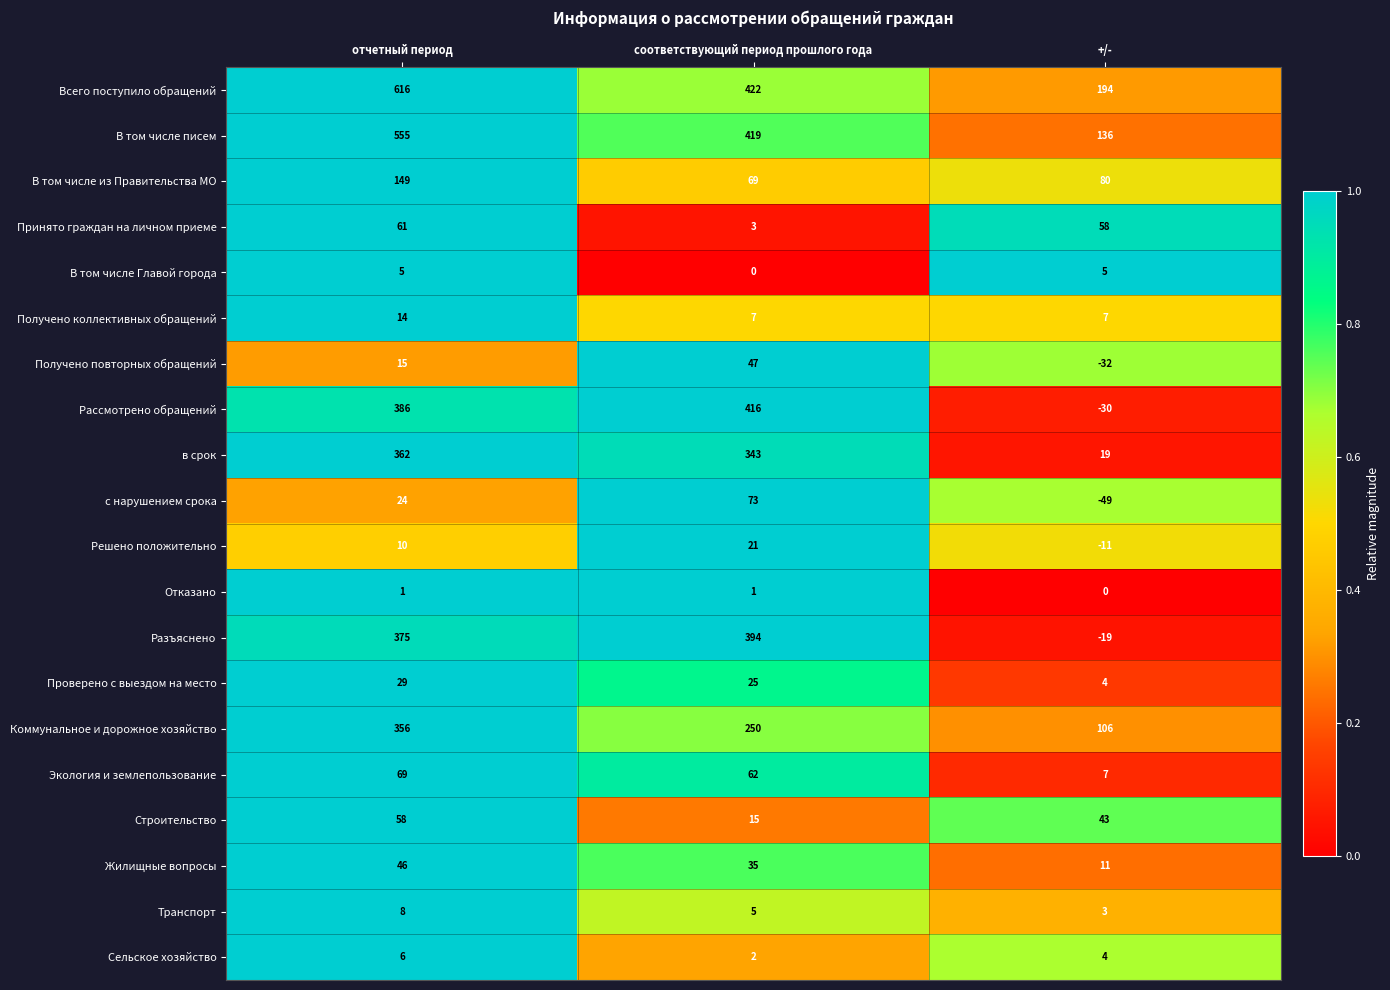

The value of В том числе Главой города at +/- is 5. True or false?

True